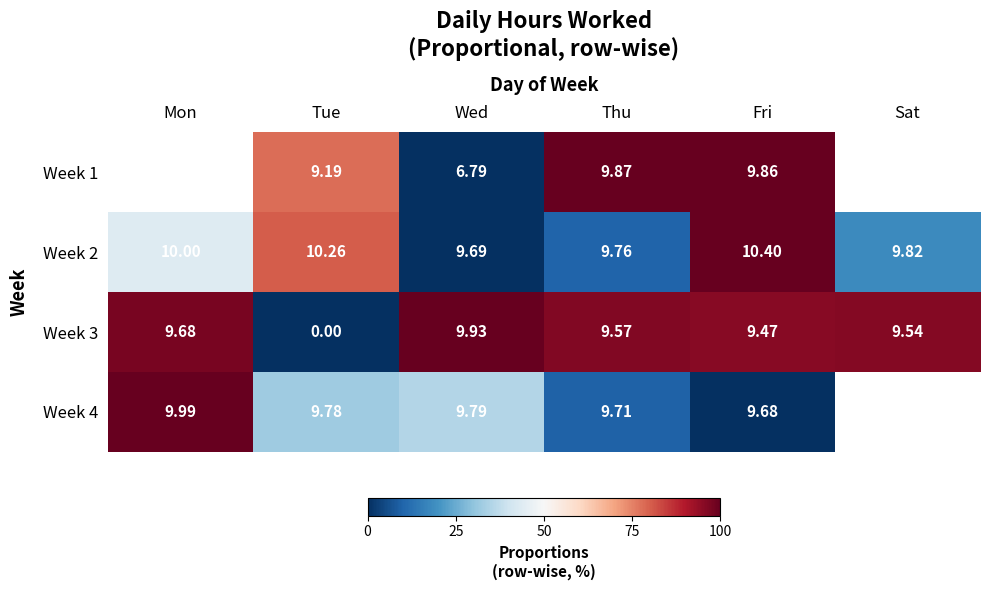

List the labels in order of Week 2 value, smallest first.

Wed, Thu, Sat, Mon, Tue, Fri